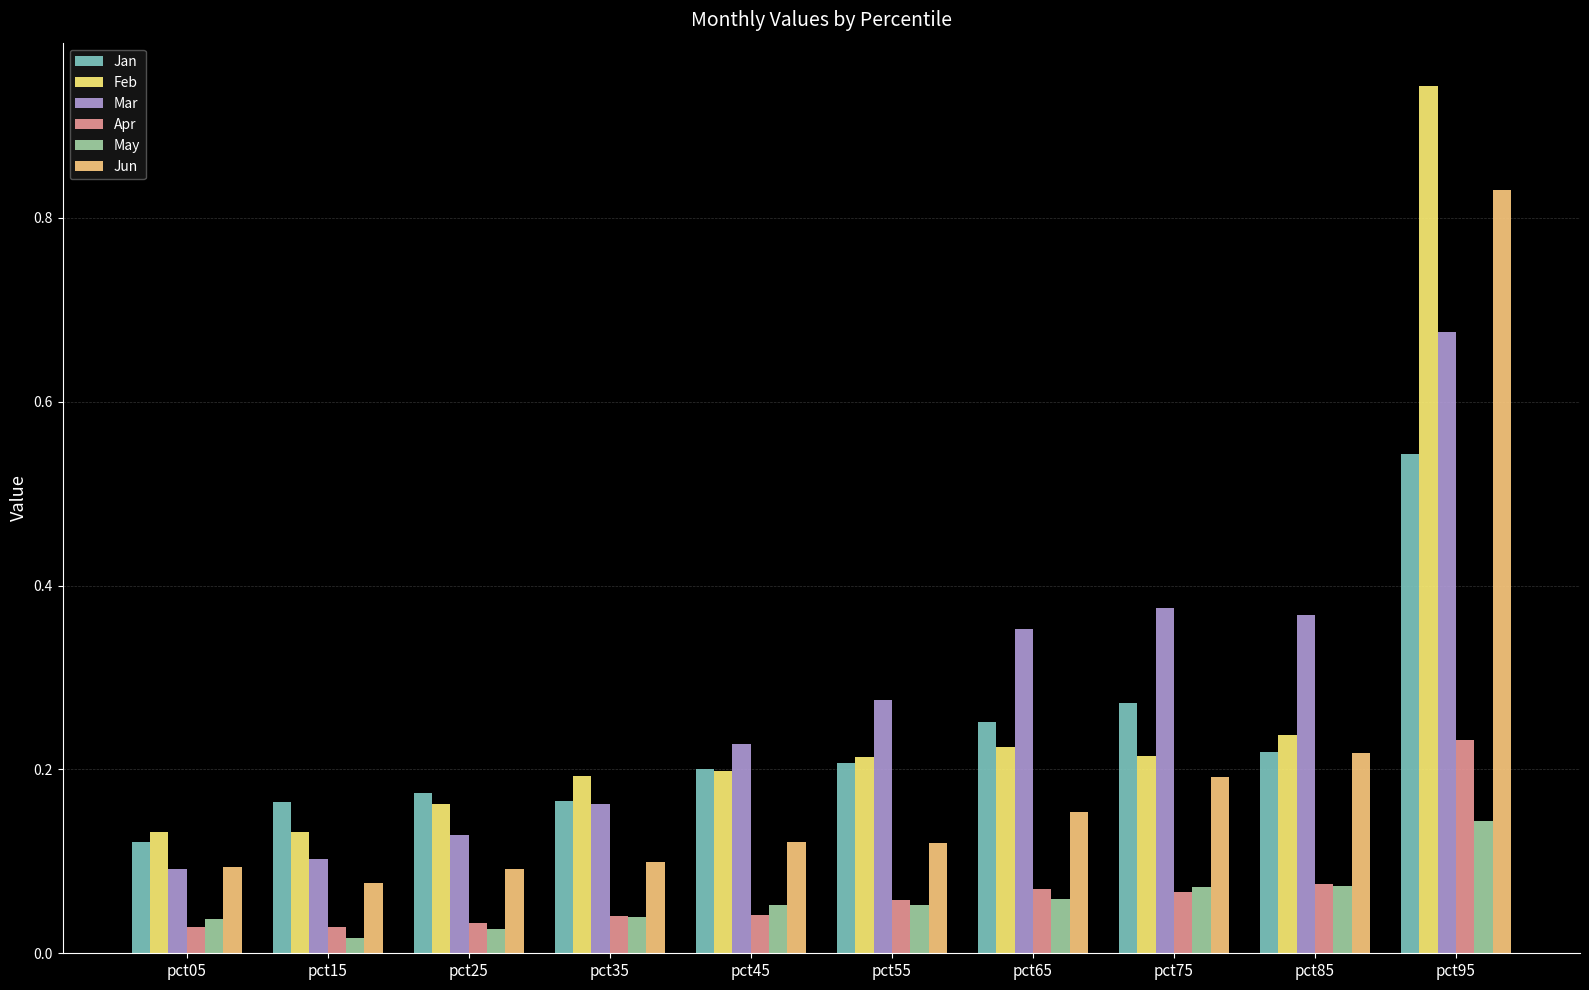

Which series has the largest total across all categories?

Mar